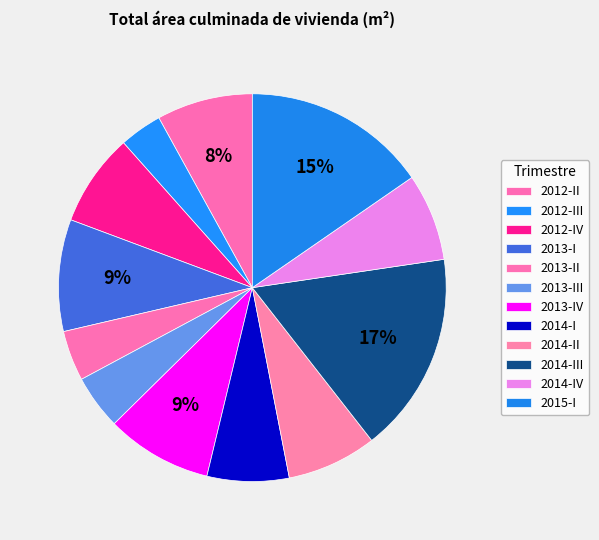

Does any single category account for the majority?

No